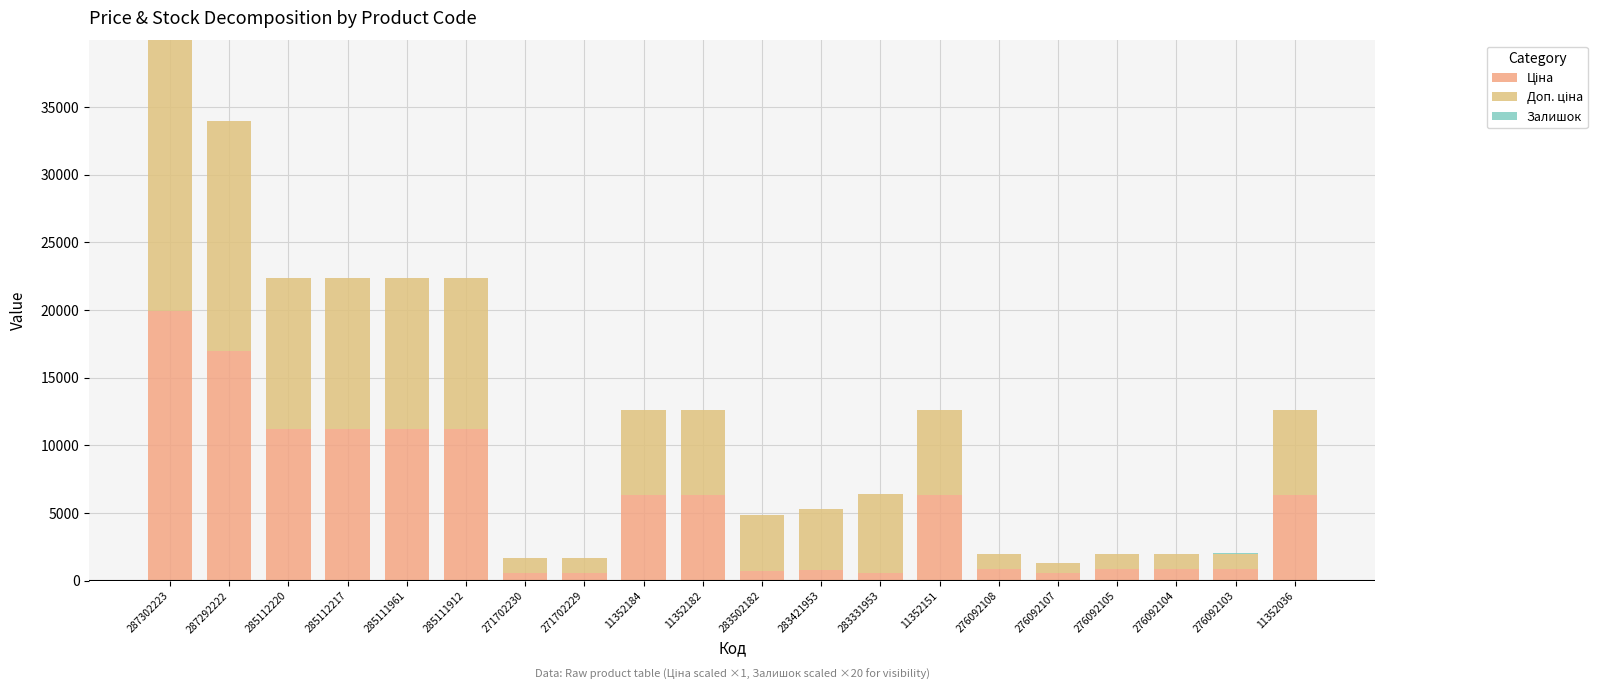

Does the chart contain stacked bars?

Yes